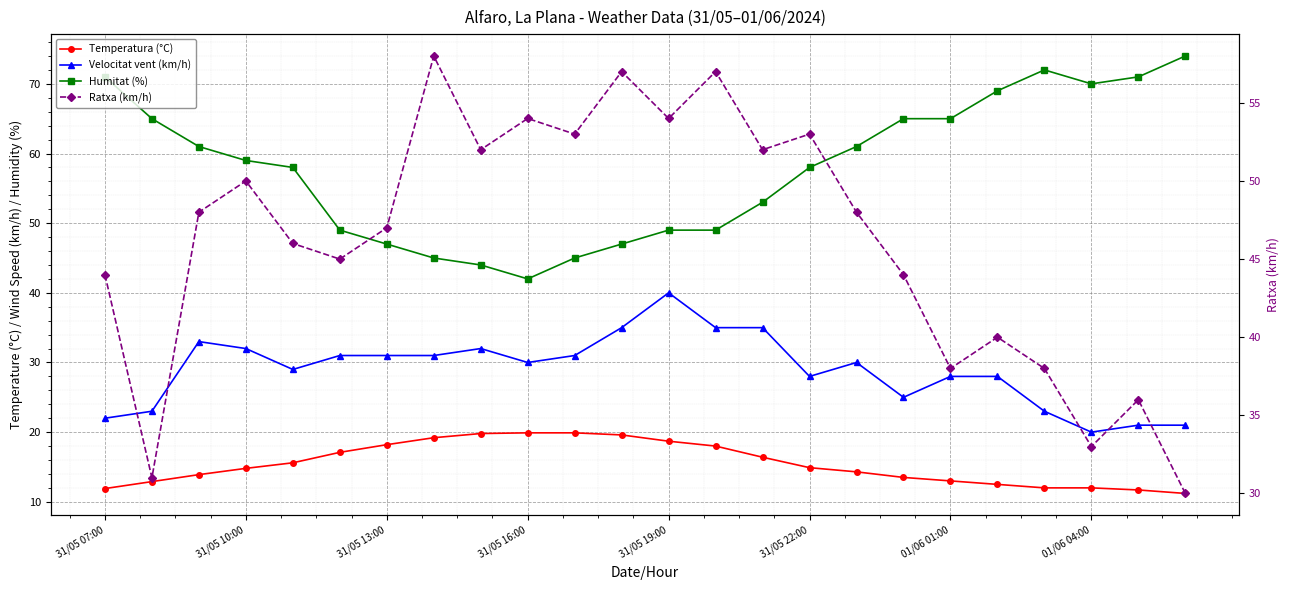

In Velocitat vent (km/h), how many points are higher than both neighbors (excluding endpoints)?

4